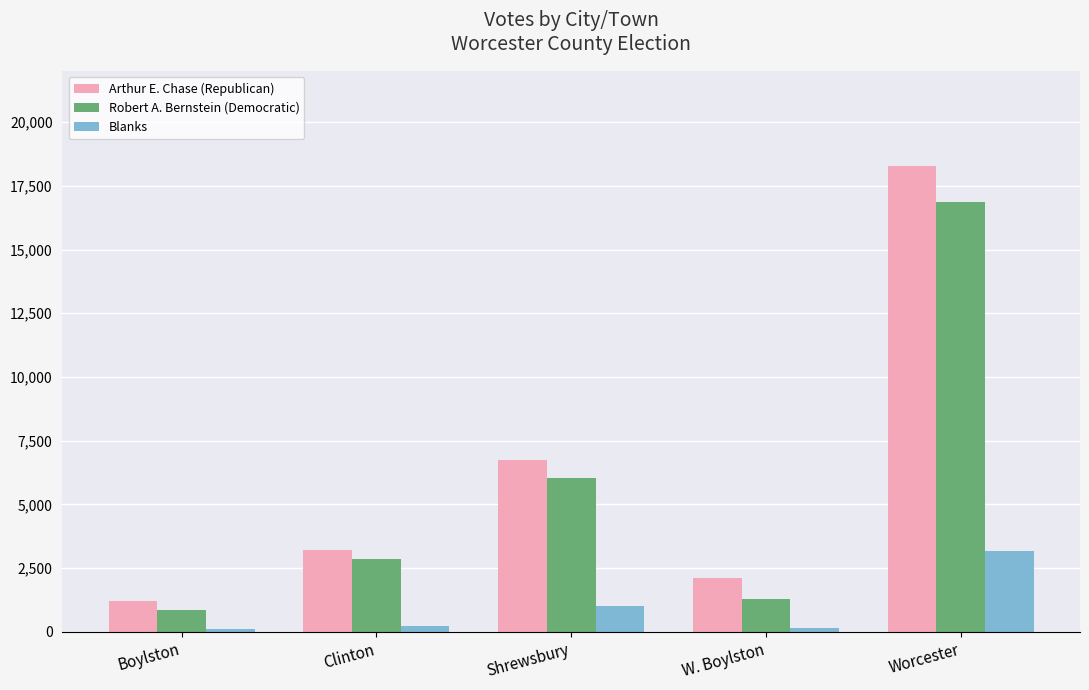

What is the label of the 2nd bar from the left?

Clinton